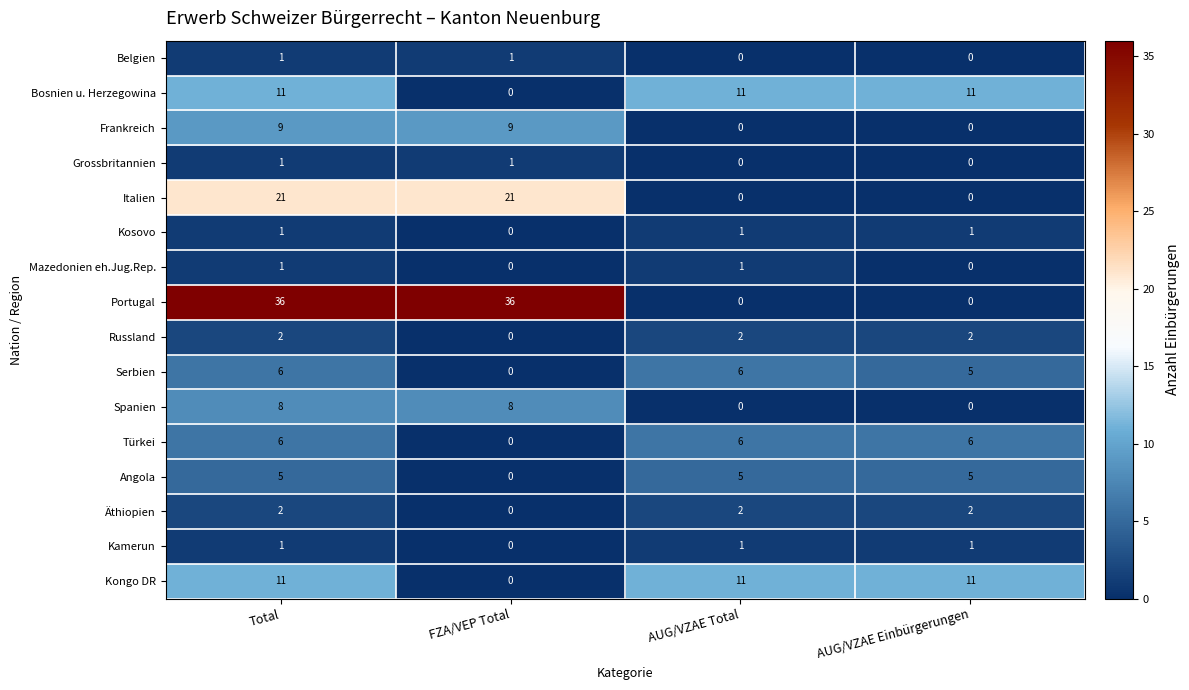

The value of Portugal at AUG/VZAE Total is 0. True or false?

True